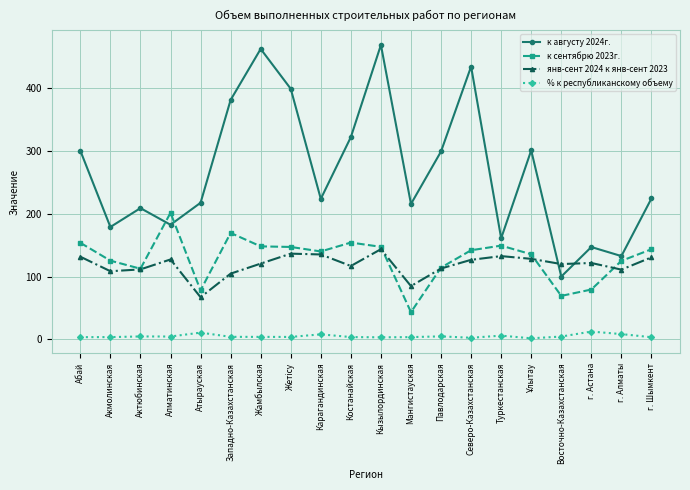

What is the average value of the к сентябрю 2023г. series?

128.9